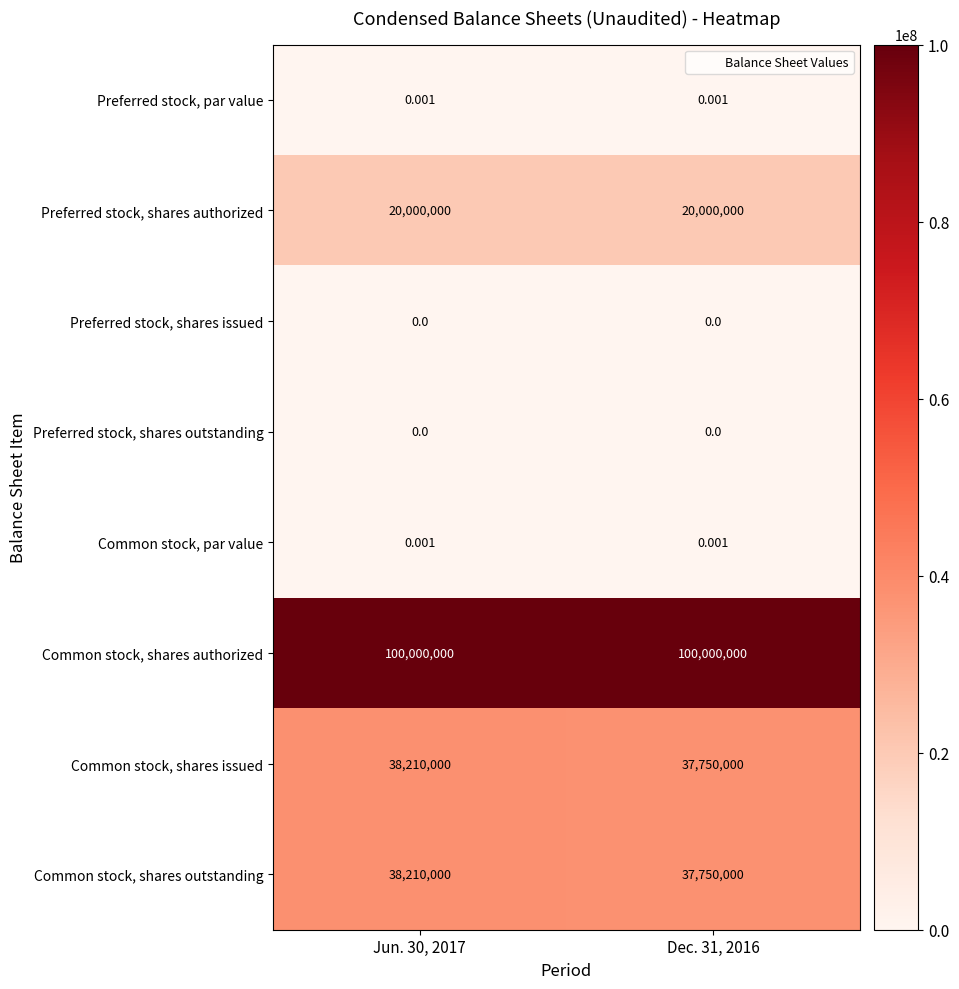

Which series has the largest total across all categories?

Common stock, shares authorized